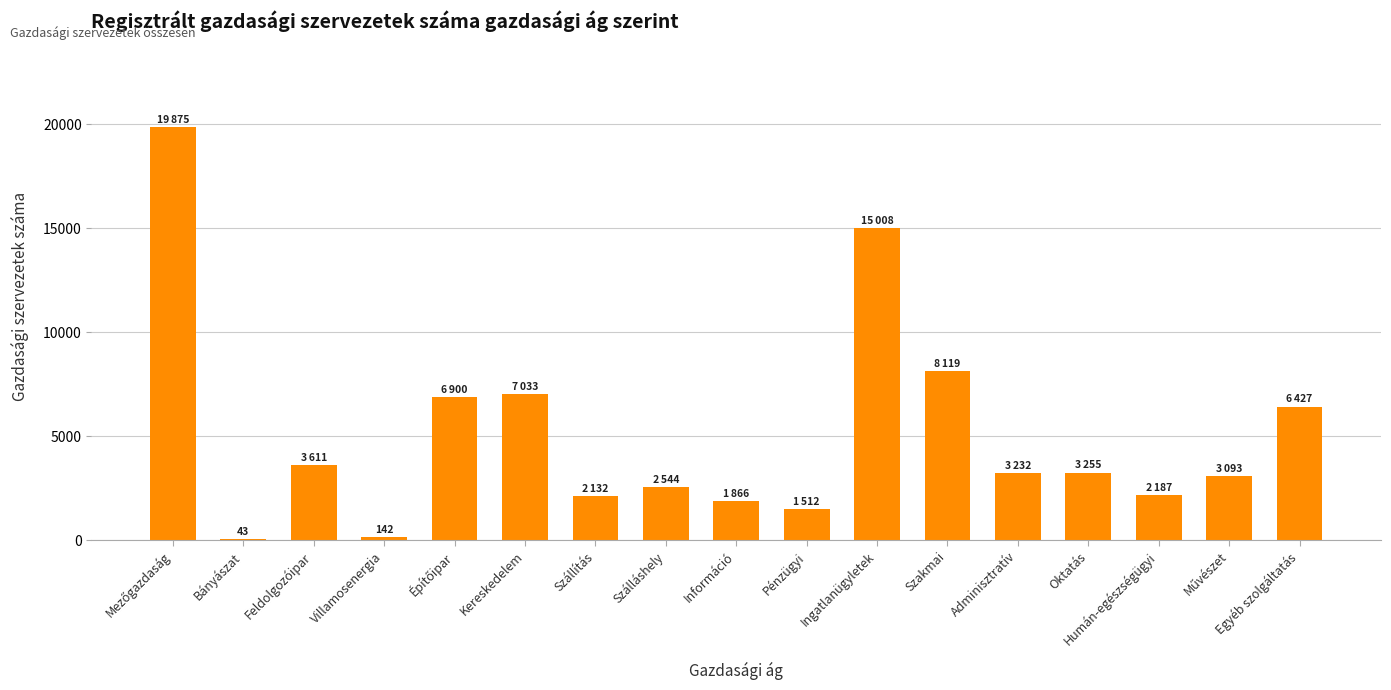

Where is the data nearest to the value 9959?

Szakmai